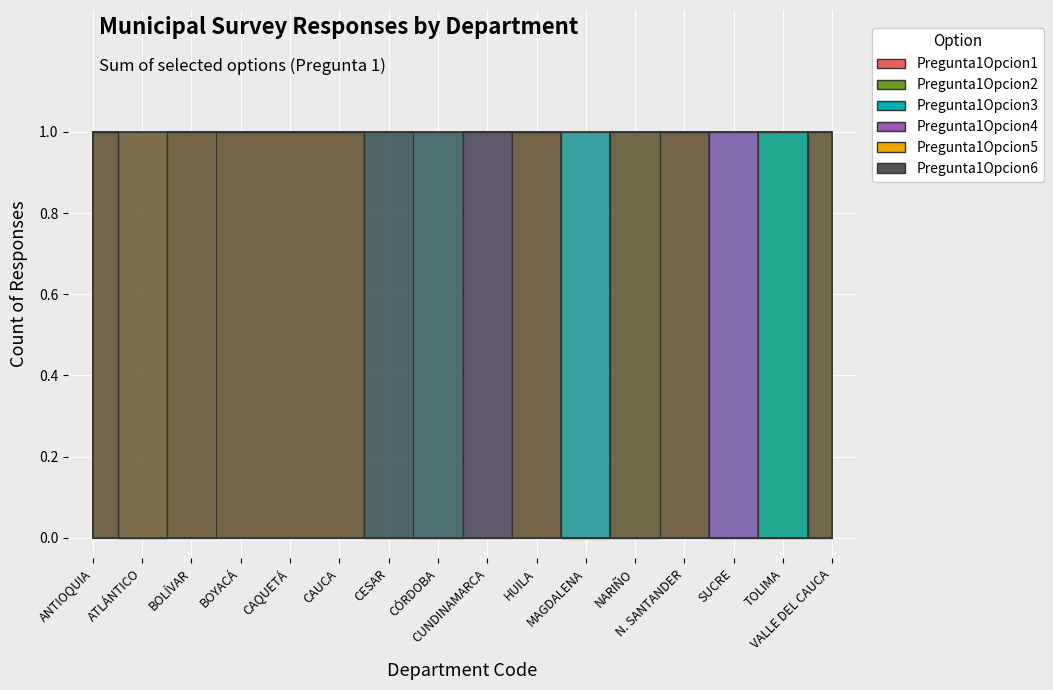

How many interior local valleys does the Pregunta1Opcion1 series have?

2